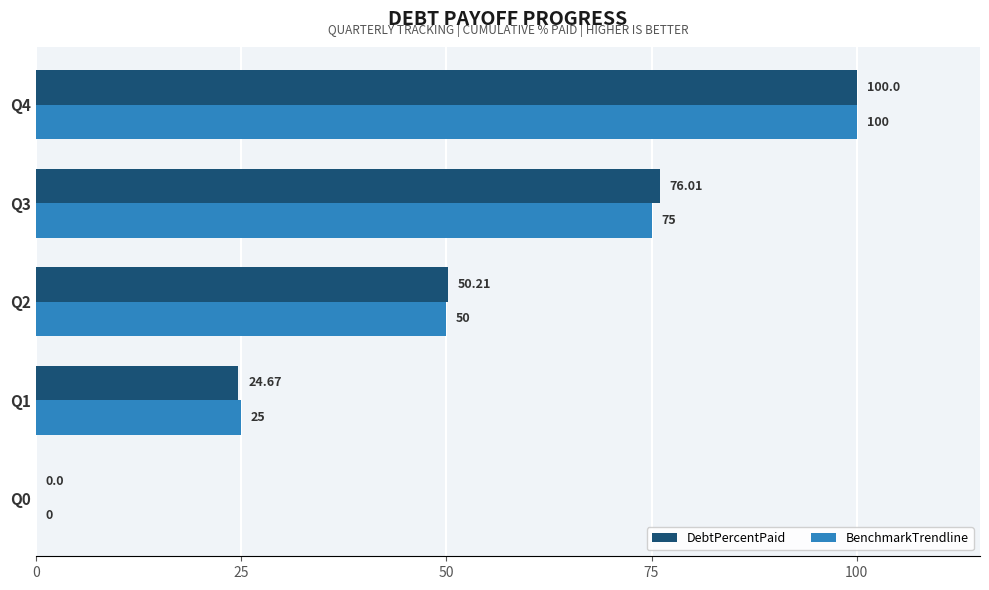

Which series changed the most between Q0 and Q2?

DebtPercentPaid